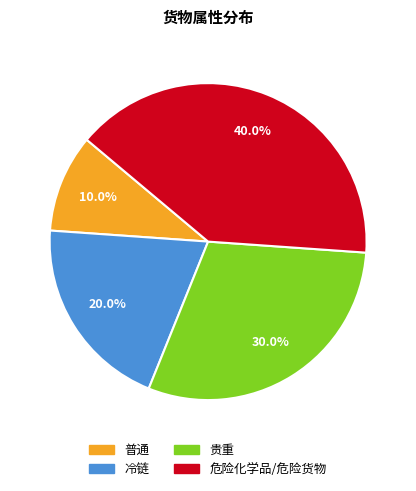

Combined, do 冷链 and 危险化学品/危险货物 account for over 50%?

Yes